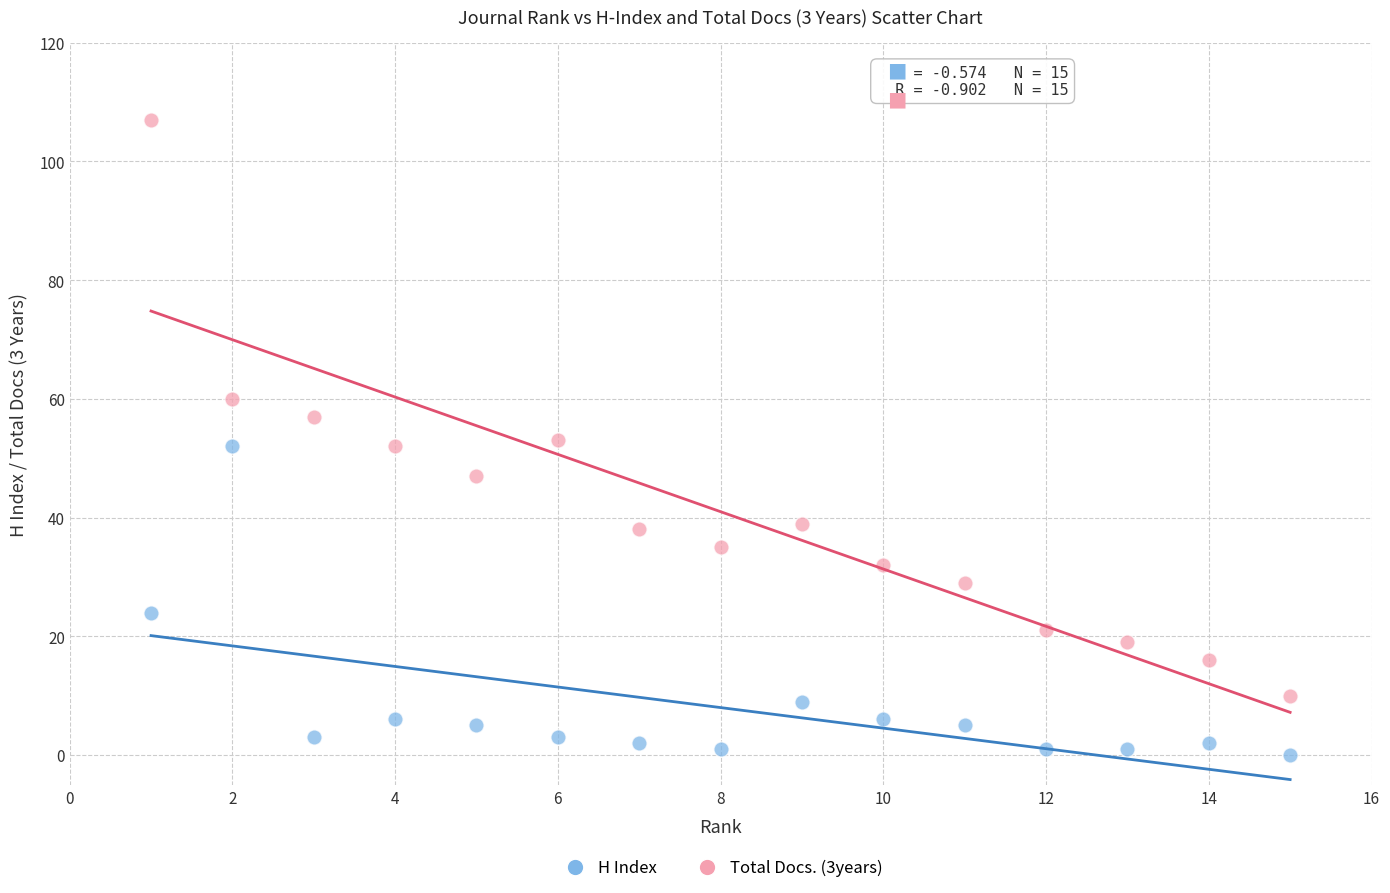

What is the X range (max minus min) for the scatter plot?

14